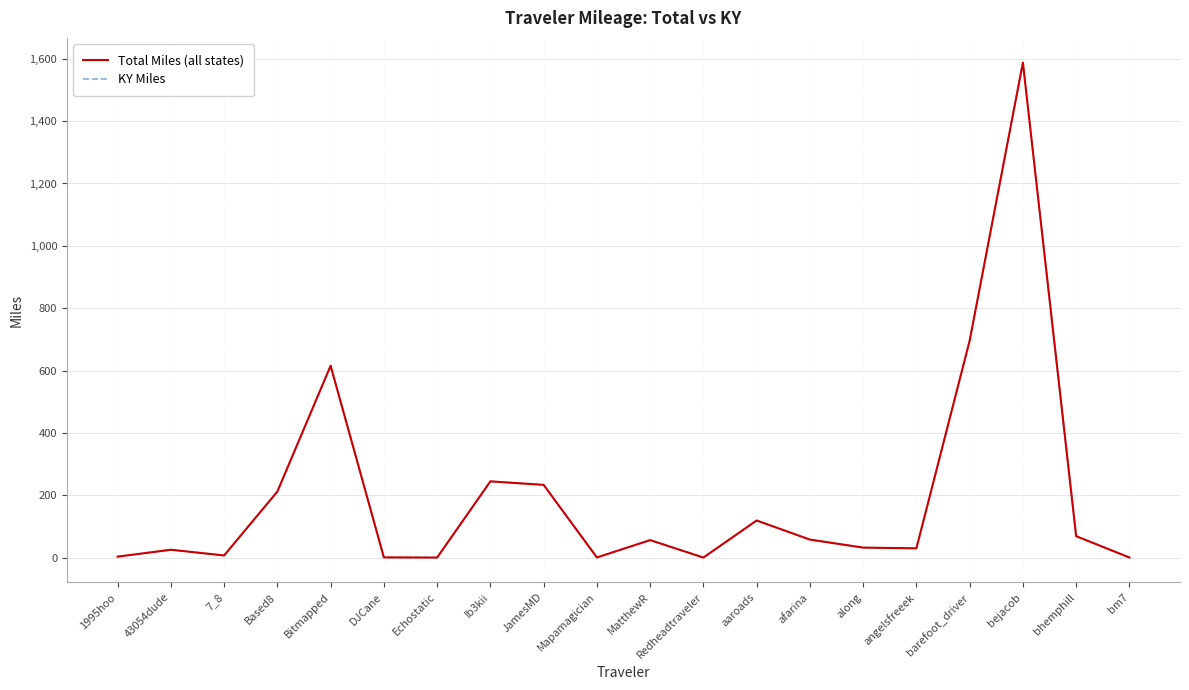

What position from the right is MatthewR?

10